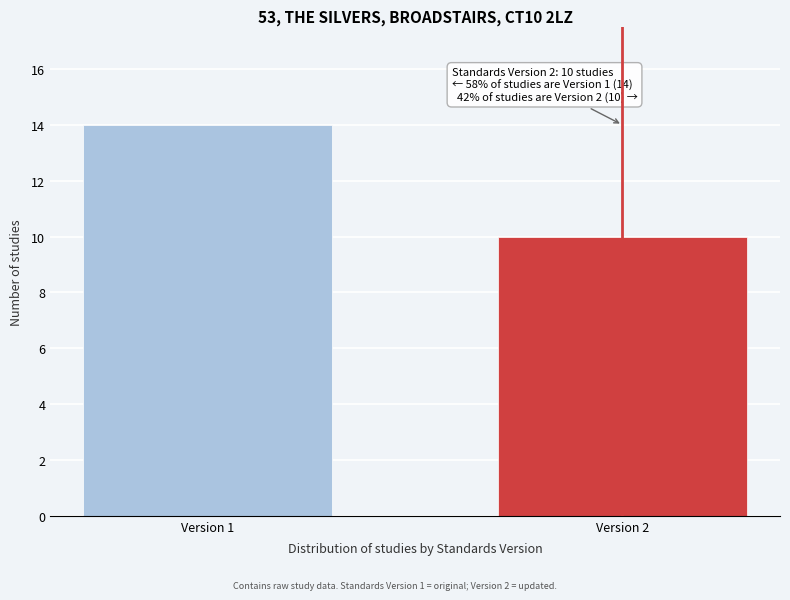

Reading left to right, what are all the values shown in this chart?

Version 1=14	Version 2=10